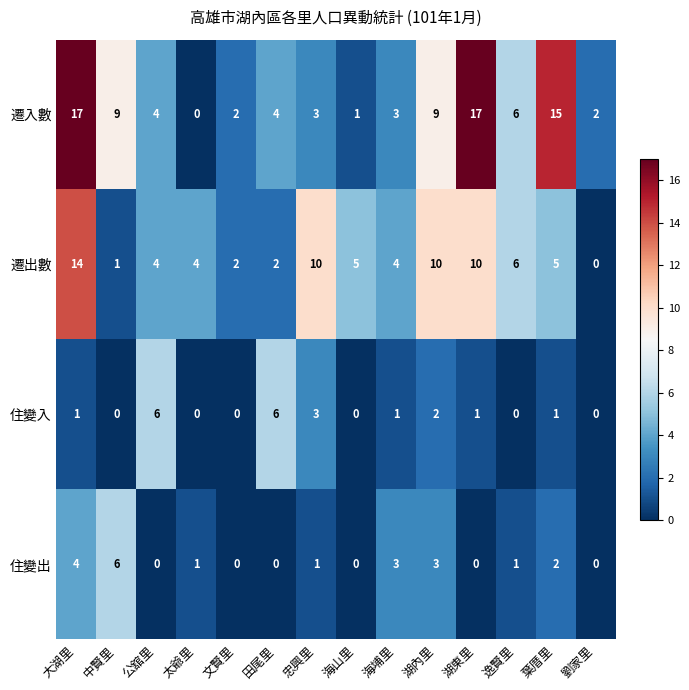

What is the average value of the 遷出數 series?

6